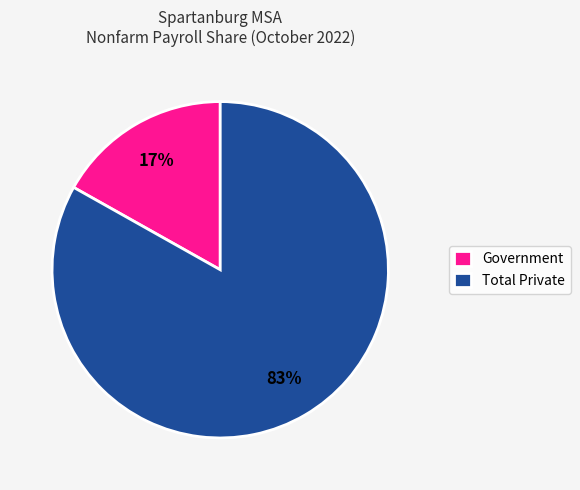

To the nearest percent, what is the difference between the largest and smallest slice percentages?

66%